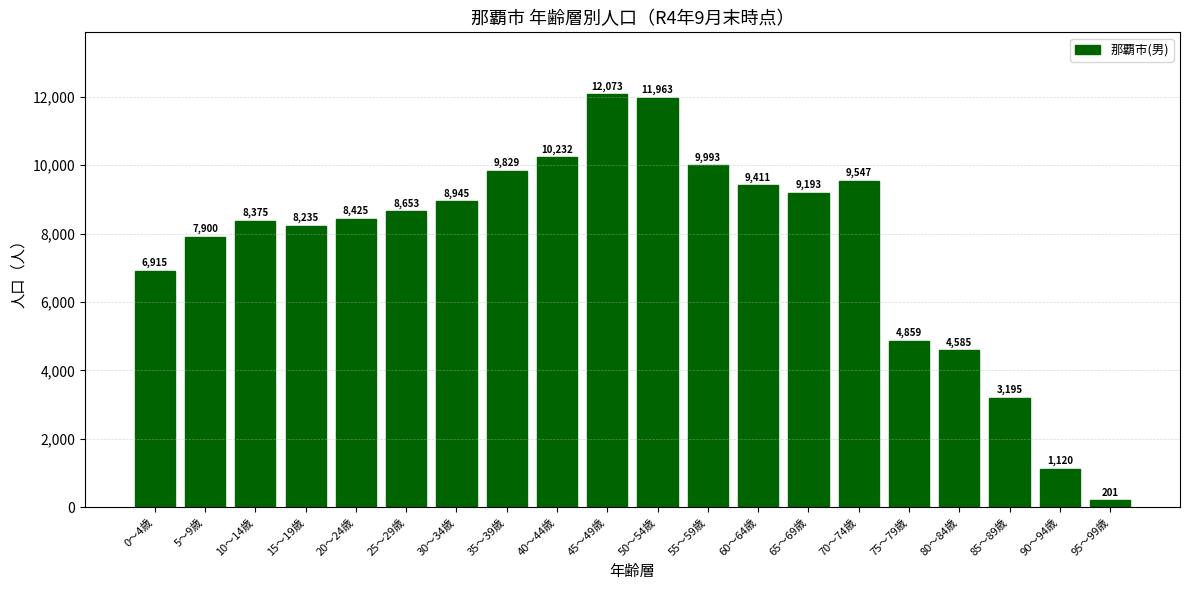

Where is the data nearest to the value 6137?

0～4歳